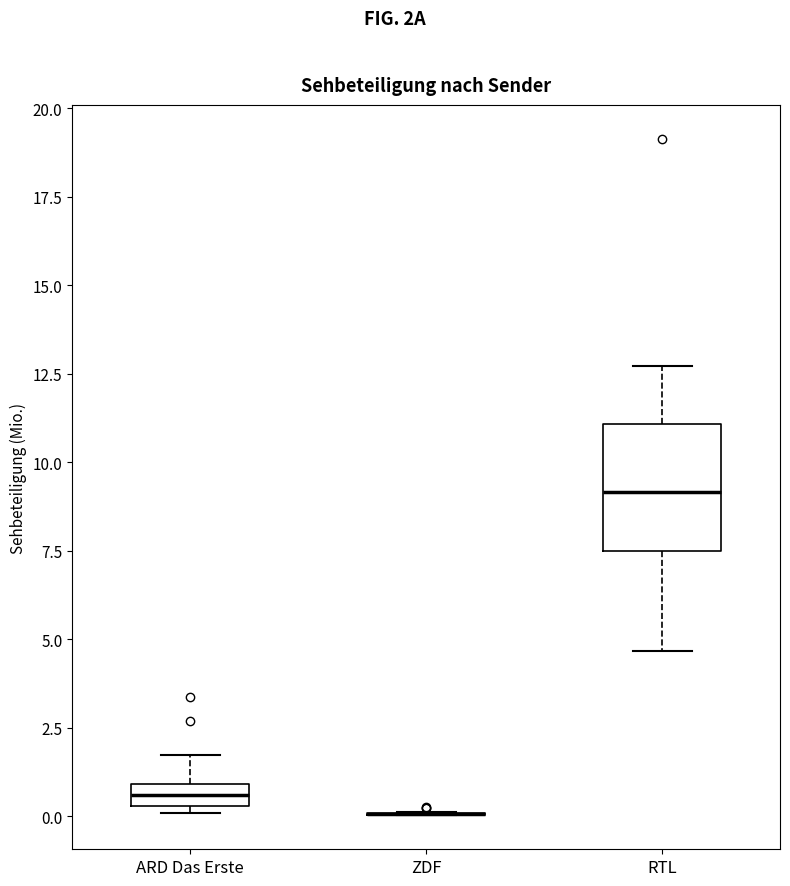

Comparing the boxes themselves (not the whiskers), which one is the tallest?

RTL